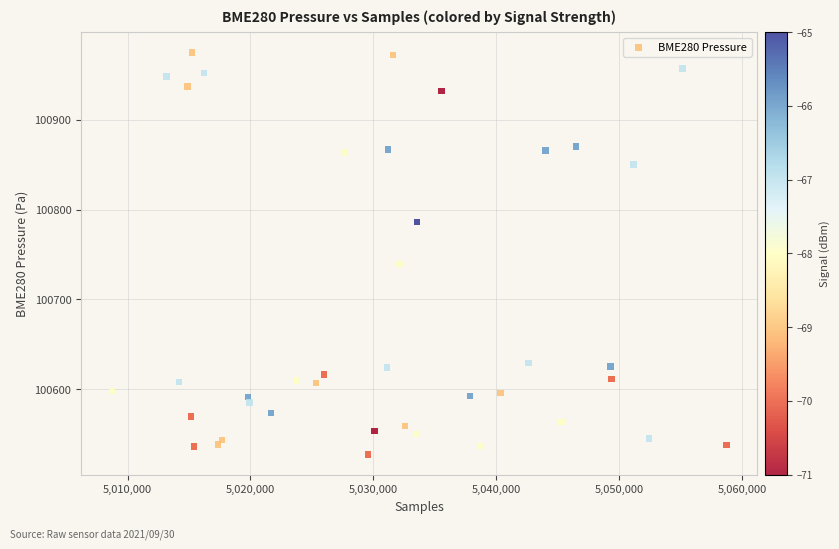

What Y value in the scatter plot is closest to 100751?

100739.6